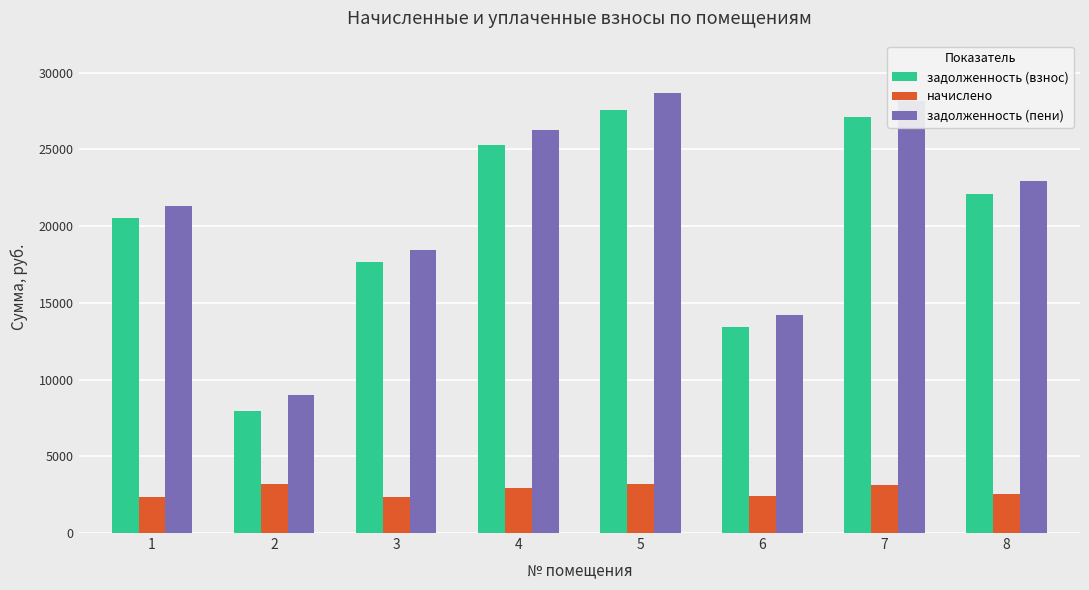

Rank the series at 8 from highest to lowest value.

задолженность (пени), задолженность (взнос), начислено